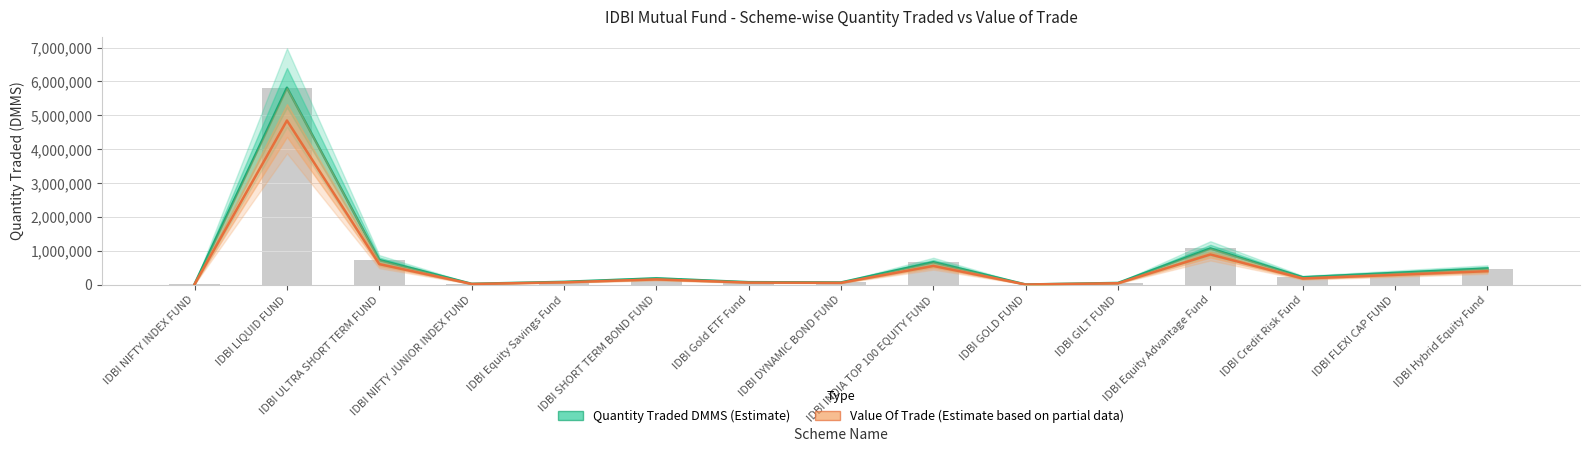

Which series has the widest spread of values?

Quantity Traded DMMS